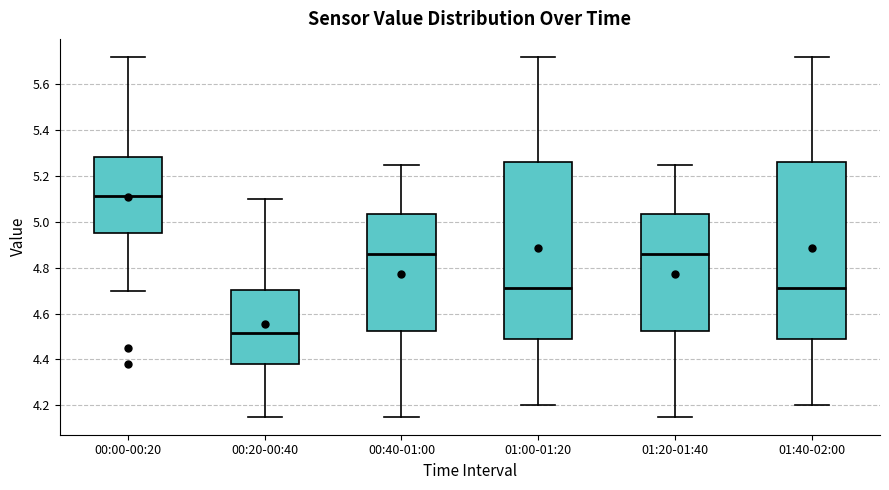

Where is the upper edge of the box for 01:40-02:00 on the y-axis? The values are not printed on the chart, so give them approximately, as read against the axis.

5.26